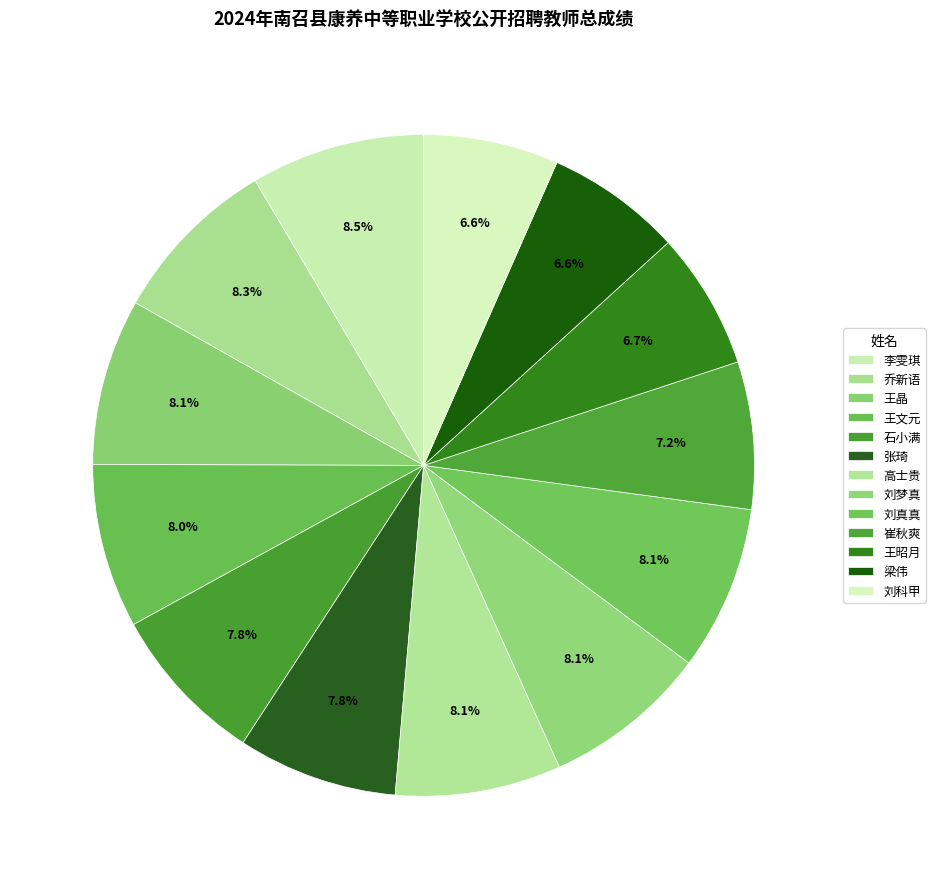

True or false: 刘梦真 accounts for 2% of the total.

False